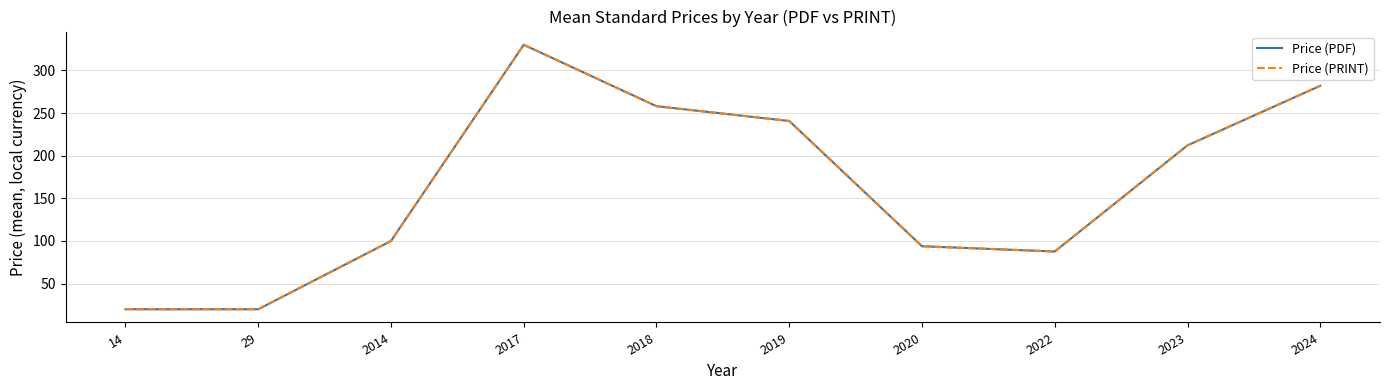

How many interior local peaks does the Price (PDF) series have?

1